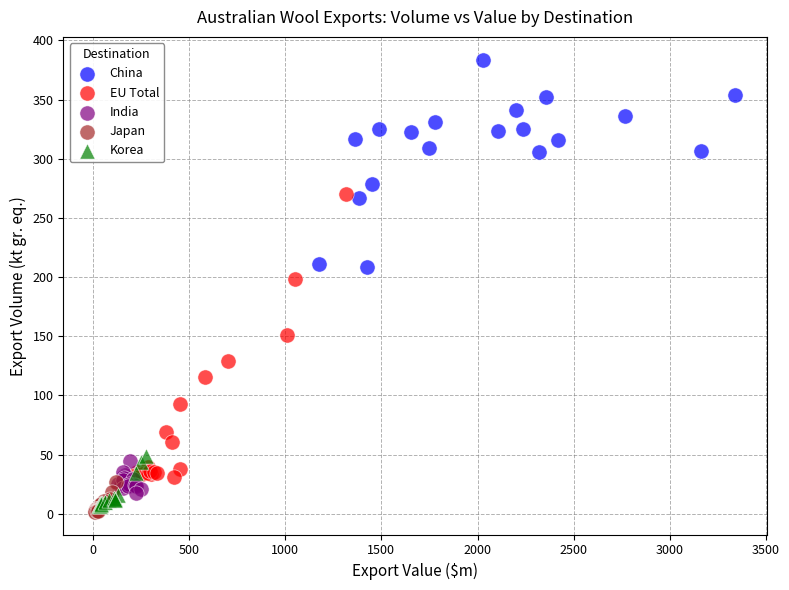

Which series reaches the maximum Y coordinate?

China